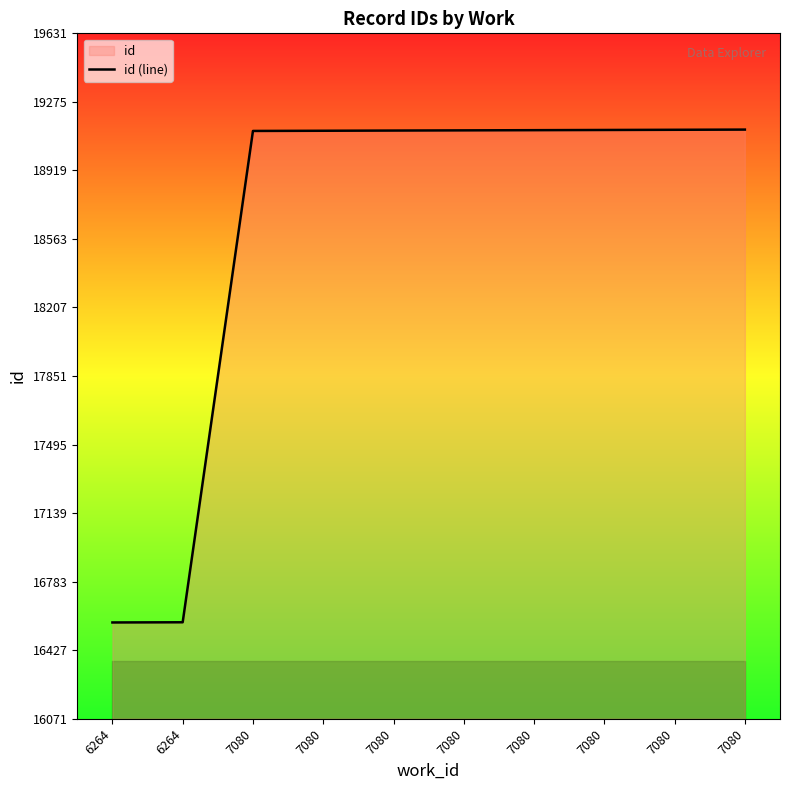

What is the smallest value displayed?

16571